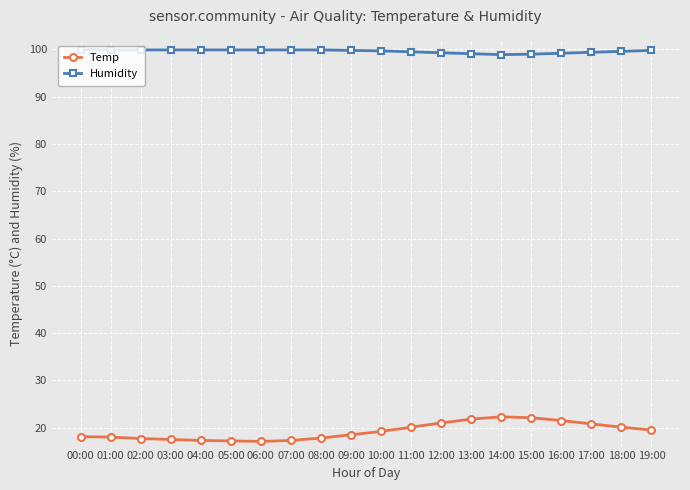

How many values in the Temp series exceed 19?

10